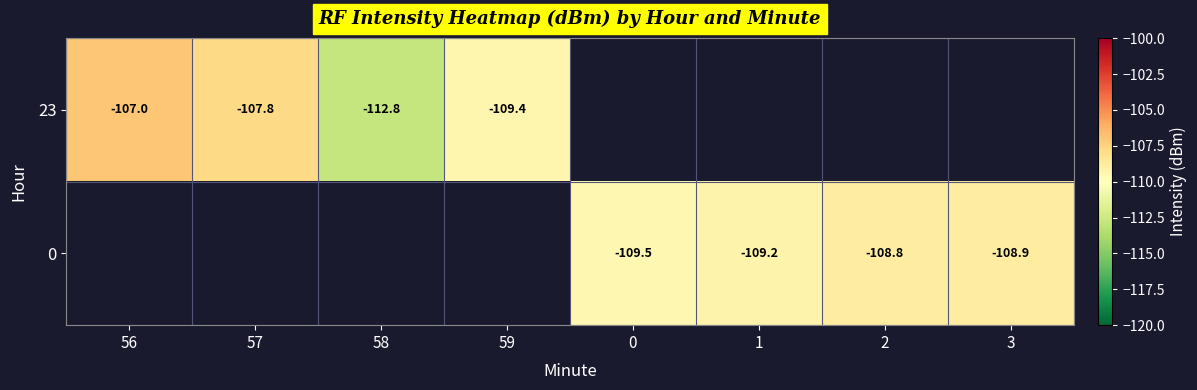

At which category does the chart reach its minimum across all series?

58